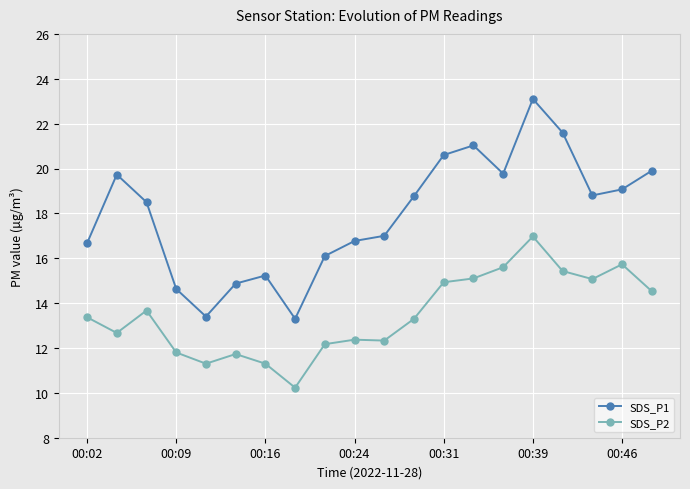

Which series has the largest range (max minus min)?

SDS_P1